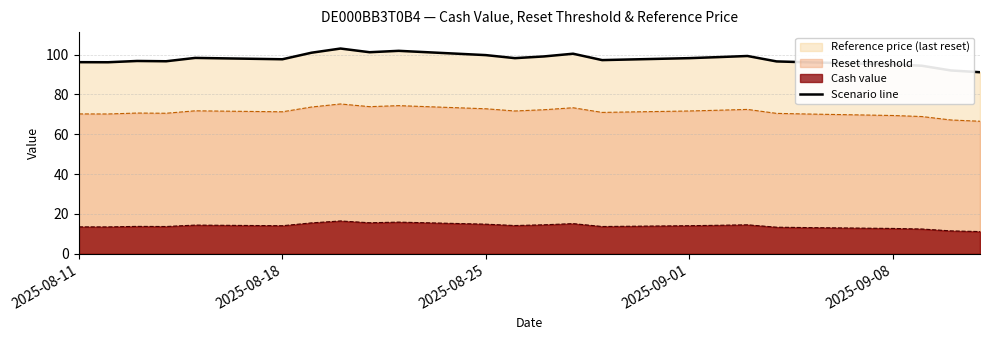

What is the spread (max minus min) of values at 2025-09-01?

84.1